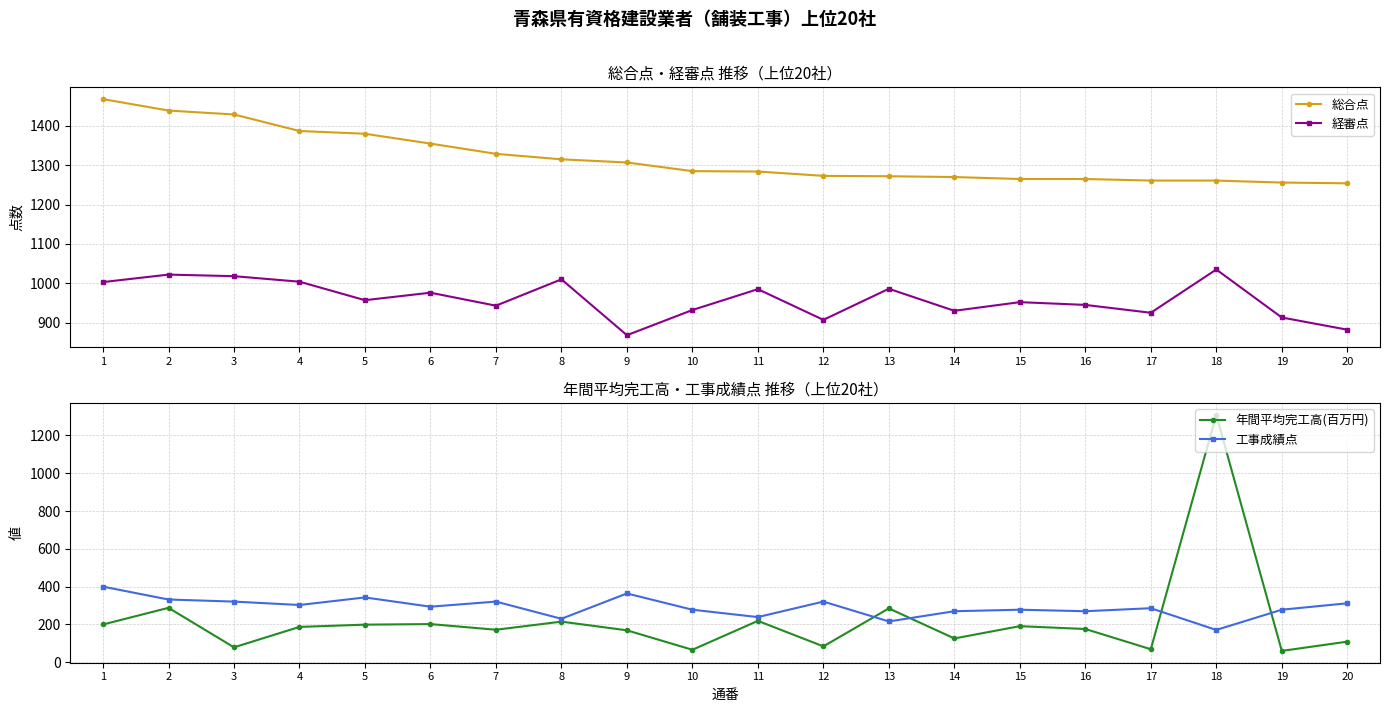

What is the average value of the 総合点 series?

1318